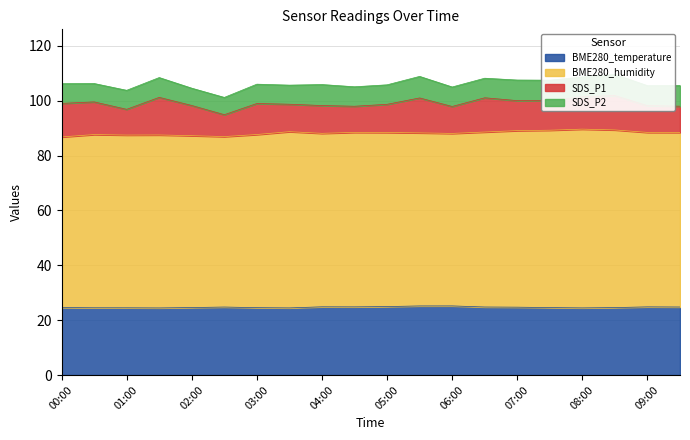

What are all the series names shown in the legend?

BME280_temperature, BME280_humidity, SDS_P1, SDS_P2